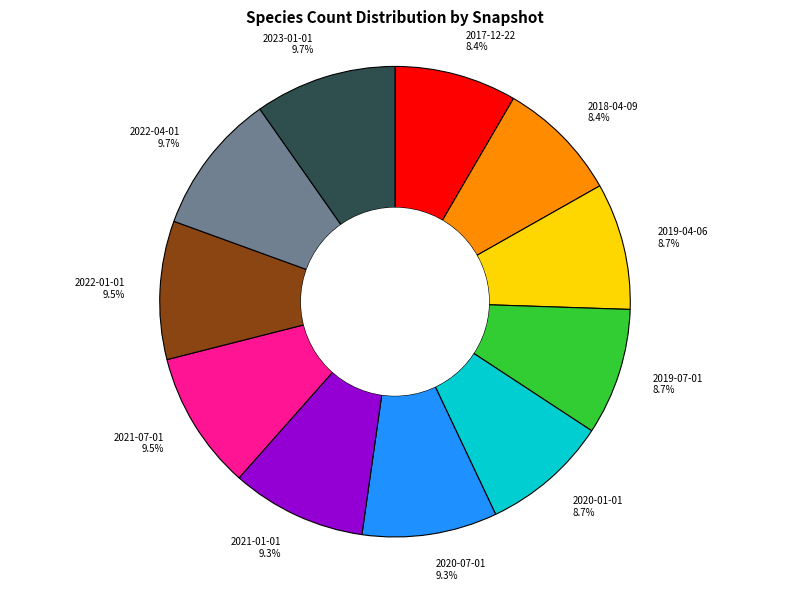

Count the number of slices in the pie.

11